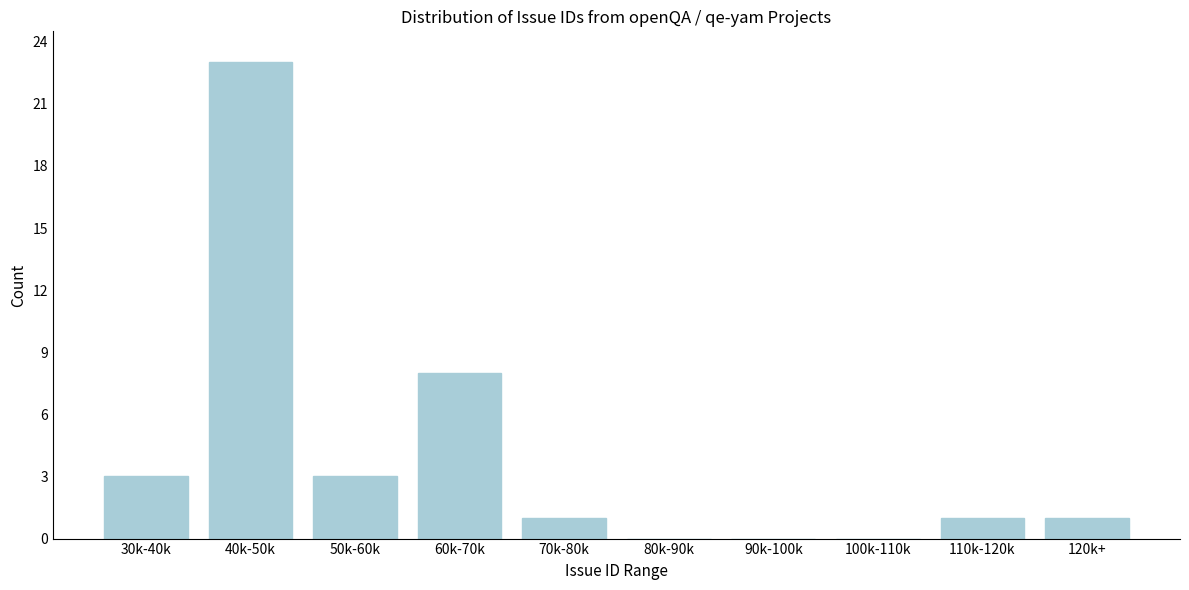

Reading left to right, what are all the values shown in this chart?

30k-40k=3	40k-50k=23	50k-60k=3	60k-70k=8	70k-80k=1	80k-90k=0	90k-100k=0	100k-110k=0	110k-120k=1	120k+=1